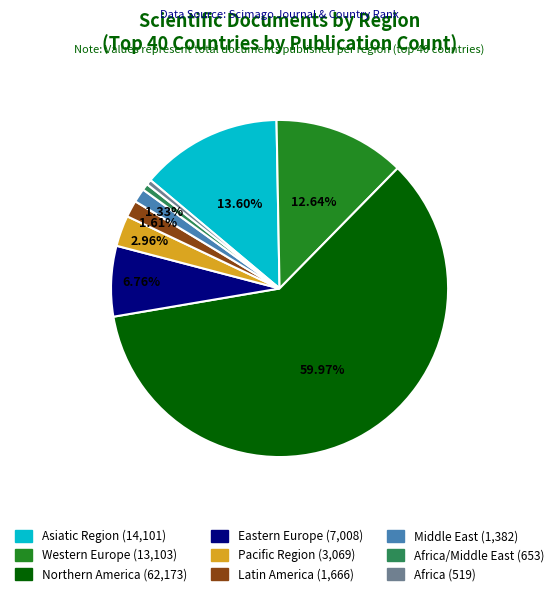

Rank the categories by value from highest to lowest.

Northern America, Asiatic Region, Western Europe, Eastern Europe, Pacific Region, Latin America, Middle East, Africa/Middle East, Africa